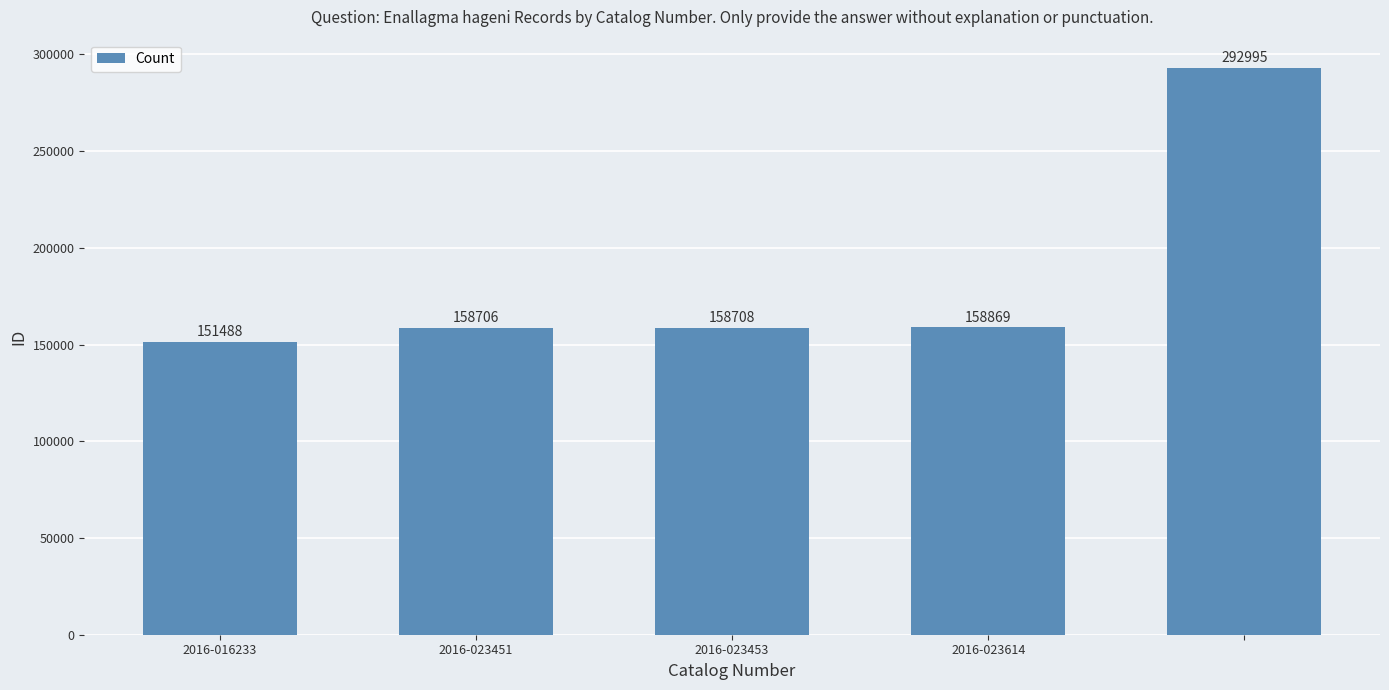

What is the value of the 4th bar from the left?

158869